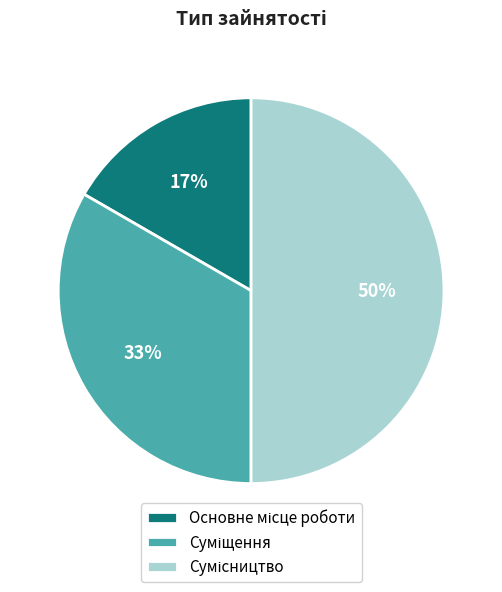

How many slices are in this pie chart?

3